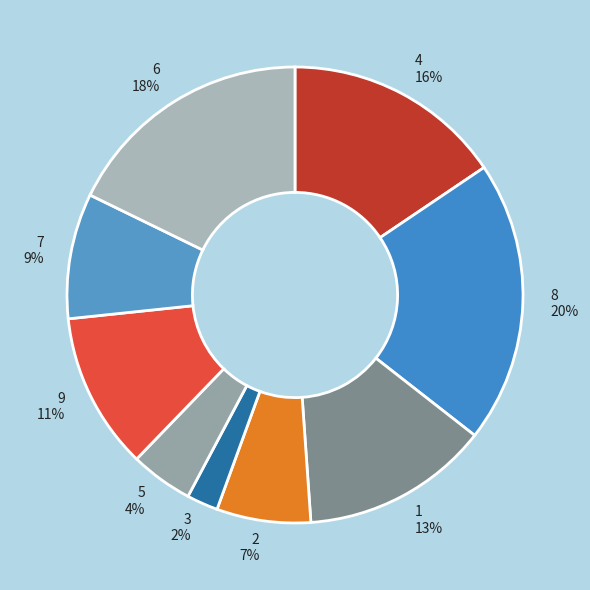

How many segments does this pie chart have?

9